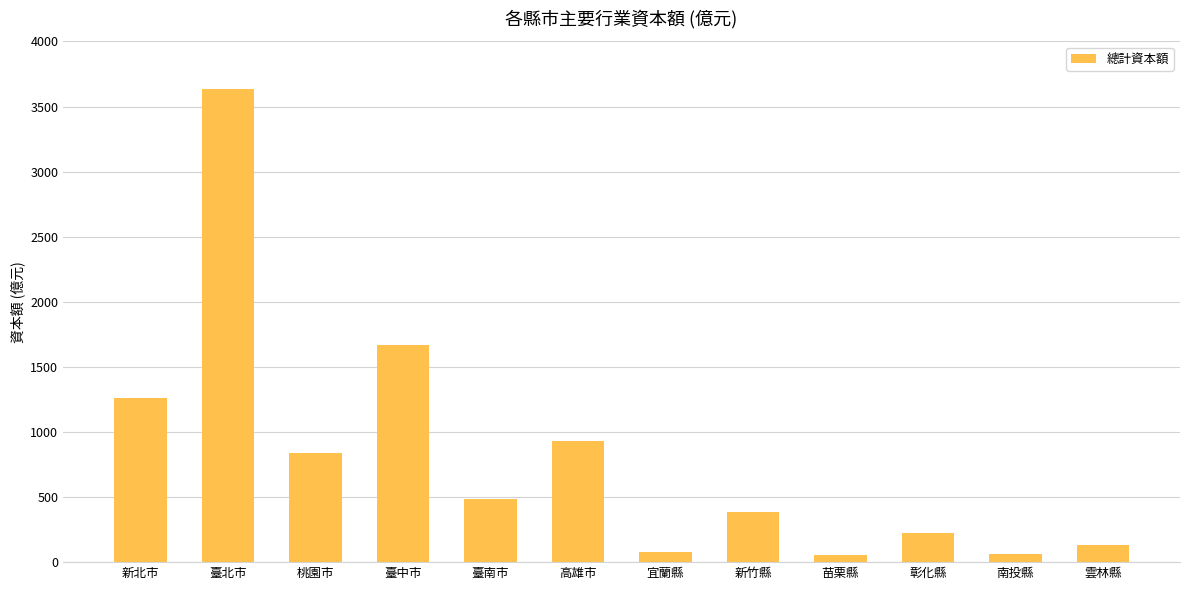

How many distinct data groups are displayed?

1